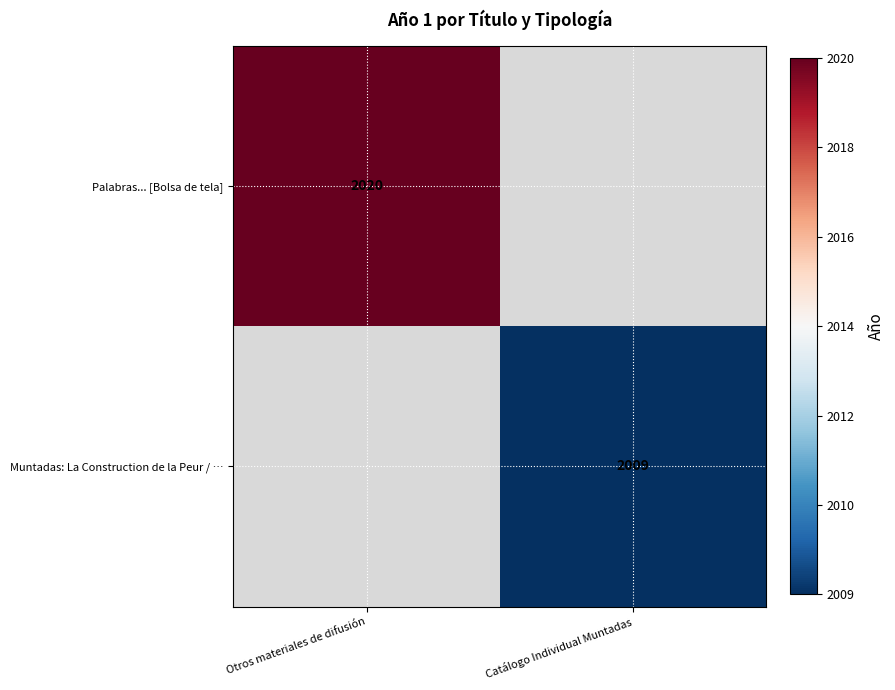

Is it true that Palabras... [Bolsa de tela] equals 2020 at Otros materiales de difusión?

True